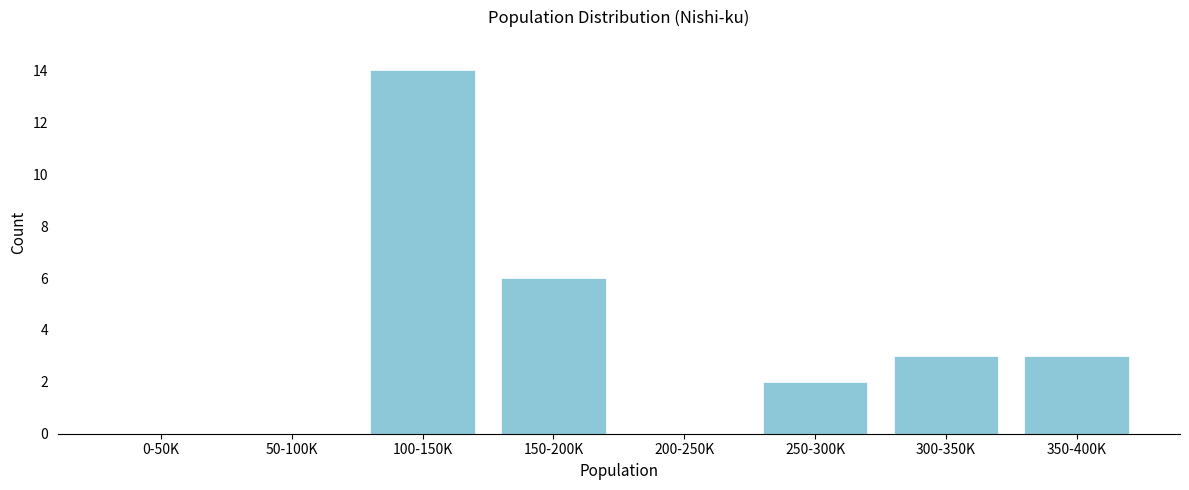

Reading left to right, what are all the values shown in this chart?

0-50K=0	50-100K=0	100-150K=14	150-200K=6	200-250K=0	250-300K=2	300-350K=3	350-400K=3